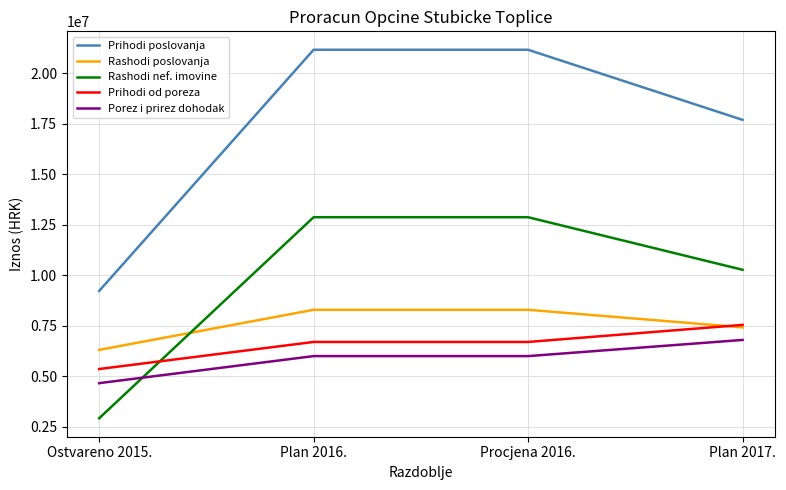

Which series changed the most between Ostvareno 2015. and Procjena 2016.?

Prihodi poslovanja